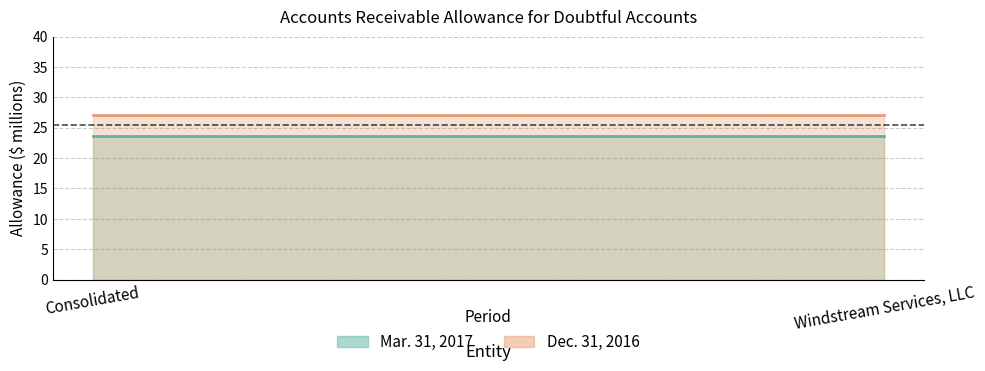

What is the highest value of the Mar. 31, 2017 series?

23.7